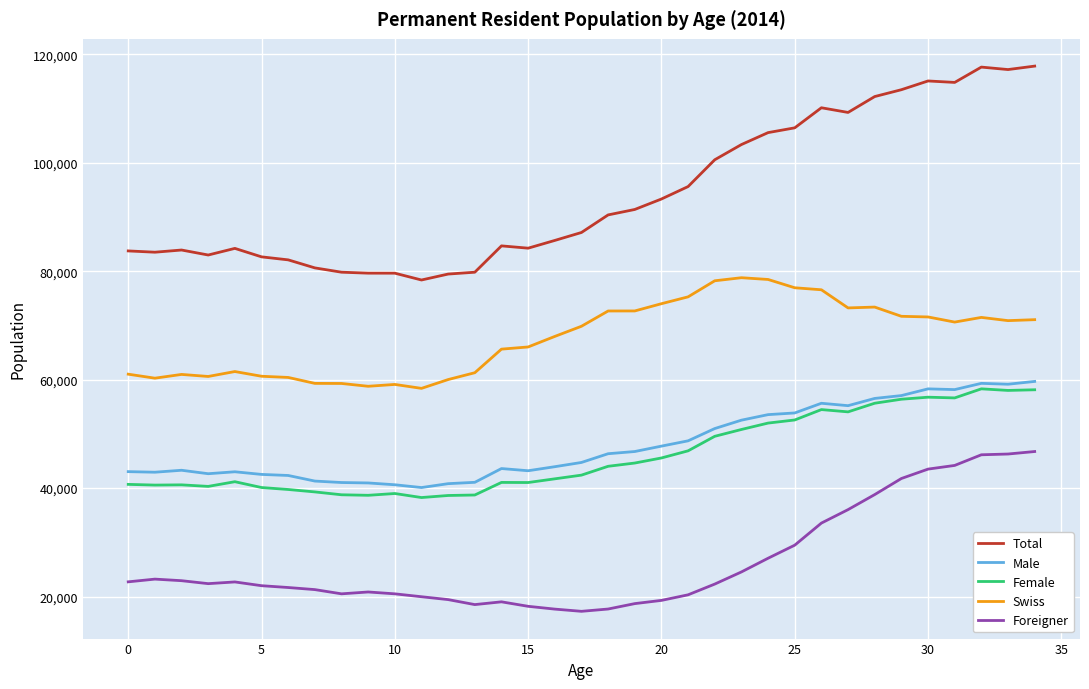

True or false: Female and Foreigner cross at least once.

False